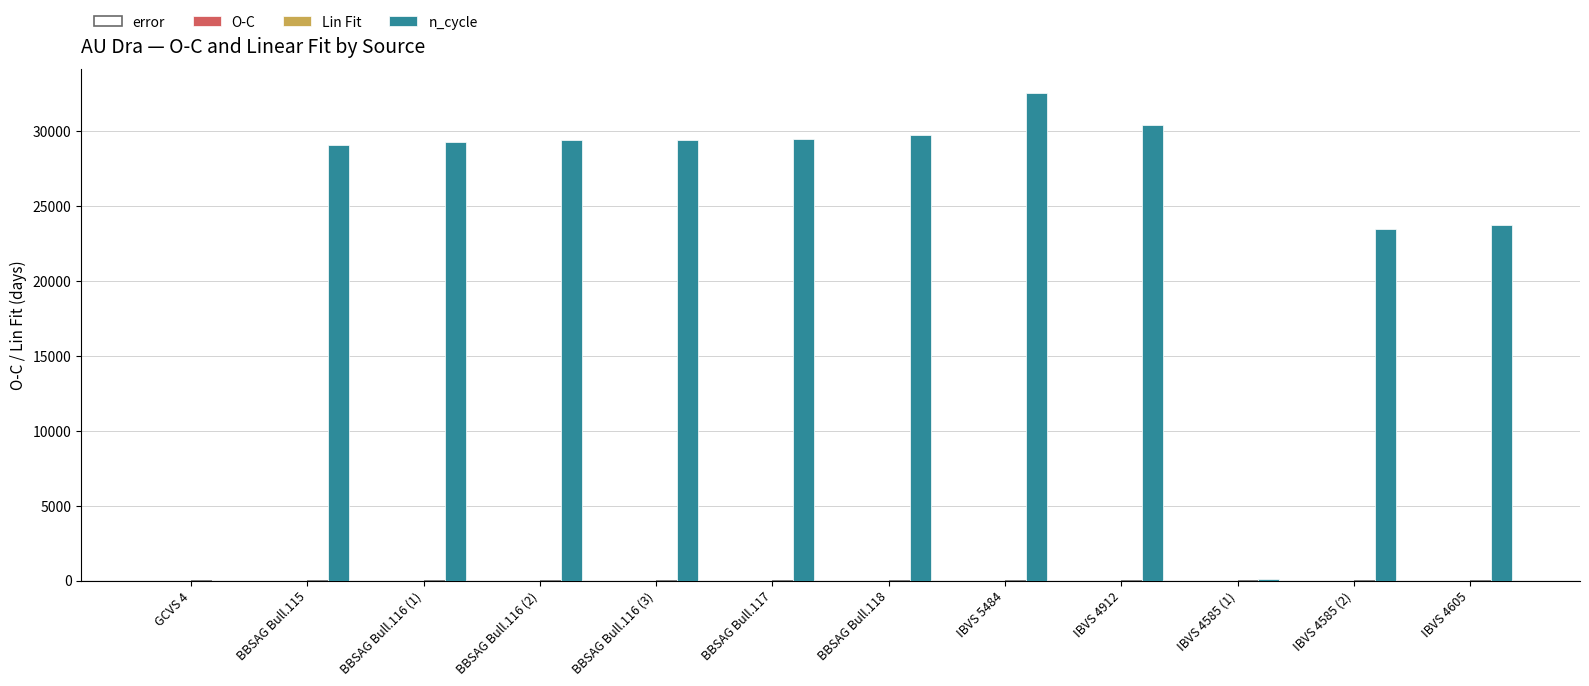

Which label corresponds to the largest value in the chart?

IBVS 5484